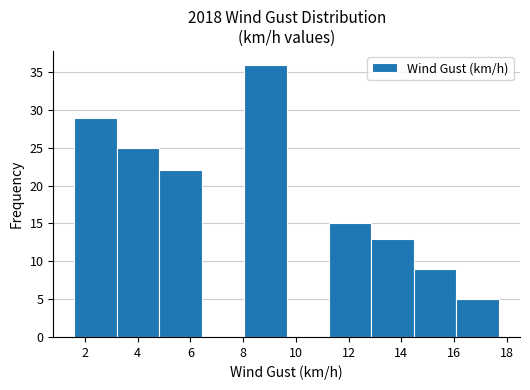

Reading left to right, transcribe this chart: for each bar, give the range it covers on the x-axis and its height. Neither the bar edges nor the heights are printed on the chart, so give them approximately, as read against the axes.

1.6 to 3.2: 29
3.2 to 4.8: 25
4.8 to 6.4: 22
6.4 to 8.0: 0
8.0 to 9.6: 36
9.6 to 11.2: 0
11.2 to 12.8: 15
12.8 to 14.4: 13
14.4 to 16.0: 9
16.0 to 17.8: 5